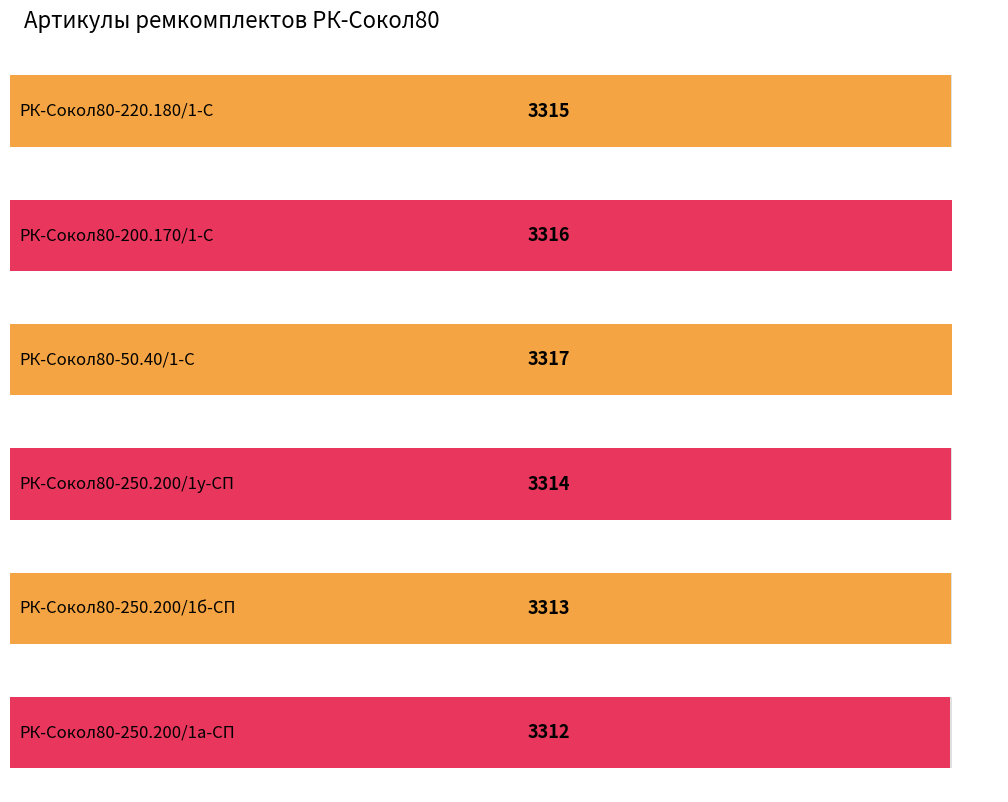

Reading right to left, extract all data points from this chart.

РК-Сокол80-250.200/1а-СП=3312	РК-Сокол80-250.200/1б-СП=3313	РК-Сокол80-250.200/1у-СП=3314	РК-Сокол80-50.40/1-С=3317	РК-Сокол80-200.170/1-С=3316	РК-Сокол80-220.180/1-С=3315